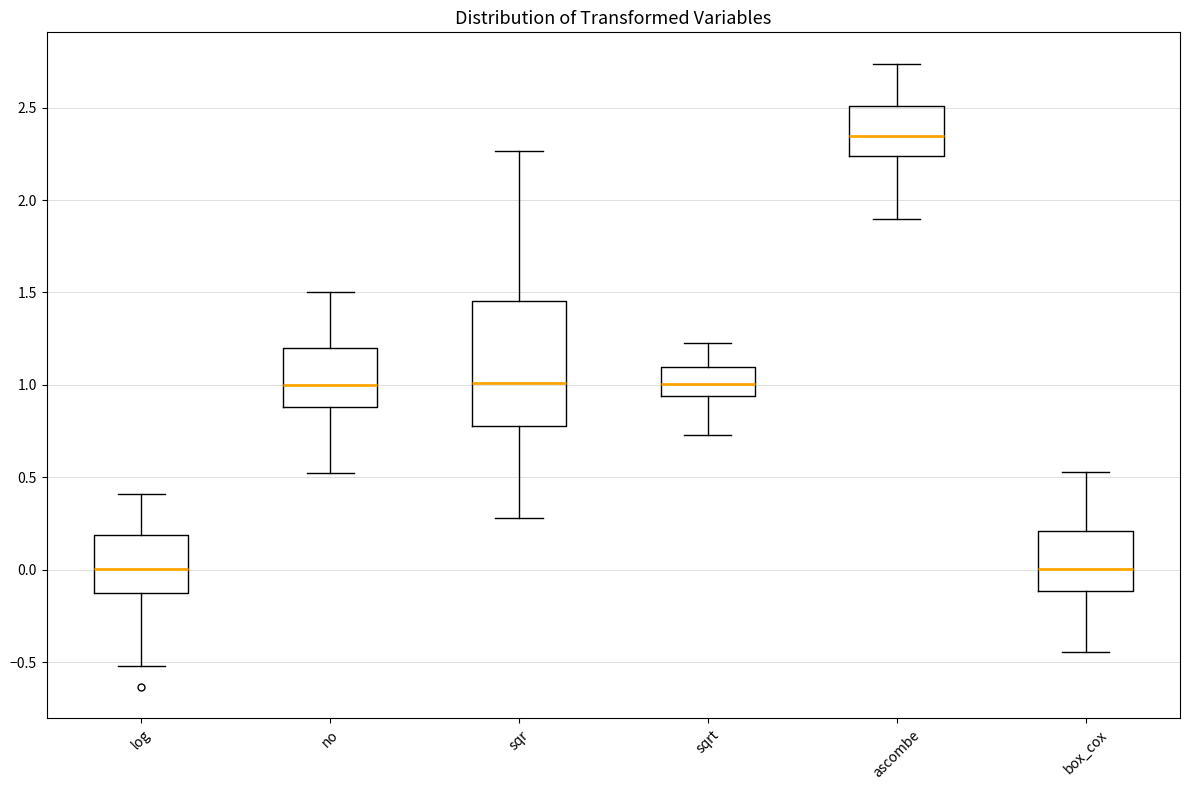

Reading left to right, transcribe this box plot: for each box, give where its median line is, the range the box spans, and where its two whiskers end, as read against the y-axis. The values are not printed on the chart, so give them approximately, as read against the axis.

log: median 0.00, box -0.10 to 0.20, whiskers -0.50 to 0.40
no: median 1.00, box 0.90 to 1.20, whiskers 0.50 to 1.50
sqr: median 1.00, box 0.80 to 1.45, whiskers 0.30 to 2.25
sqrt: median 1.00, box 0.95 to 1.10, whiskers 0.75 to 1.25
ascombe: median 2.35, box 2.25 to 2.50, whiskers 1.90 to 2.75
box_cox: median 0.00, box -0.10 to 0.20, whiskers -0.45 to 0.55